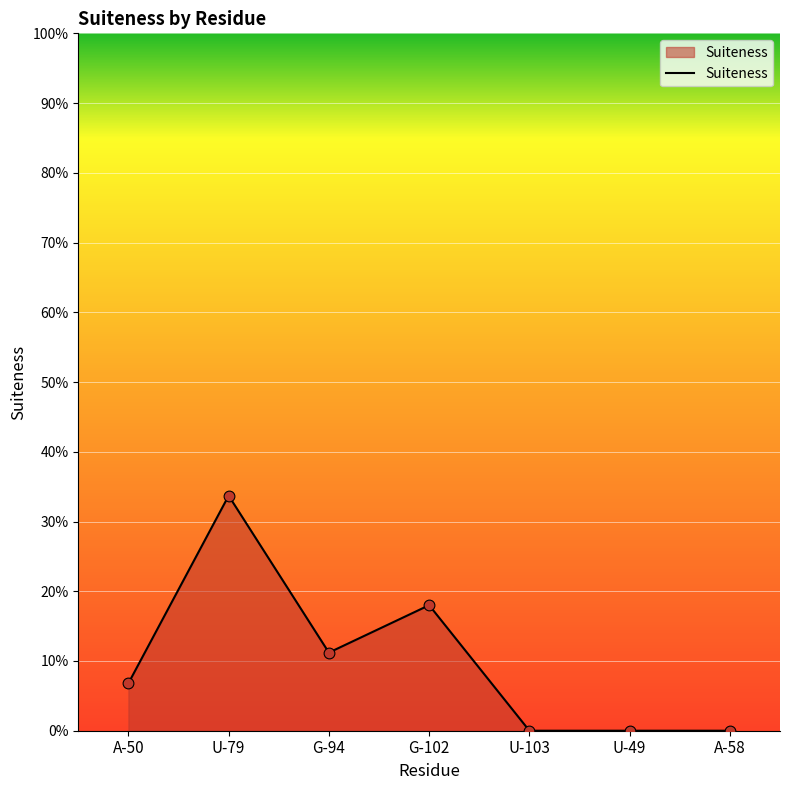

Between U-79 and A-50, which is larger?

U-79